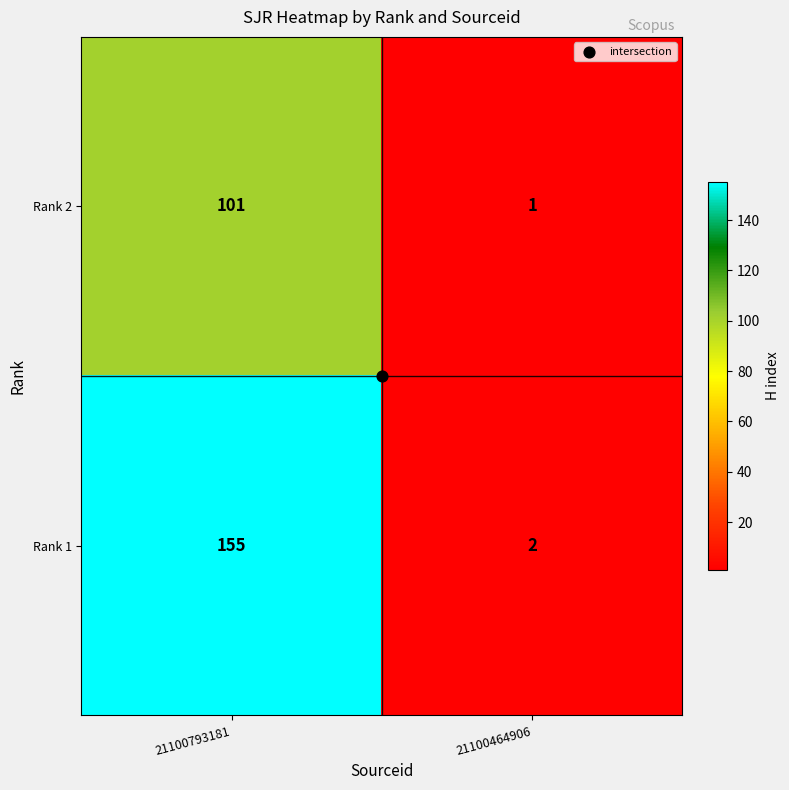

Which series changed the most between 21100793181 and 21100464906?

Rank 1